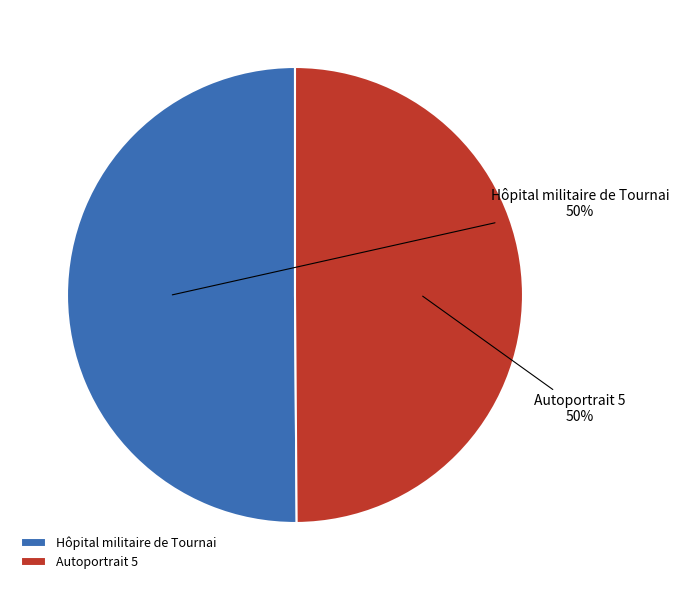

What percentage is the Hôpital militaire de Tournai slice, to the nearest percent?

50%